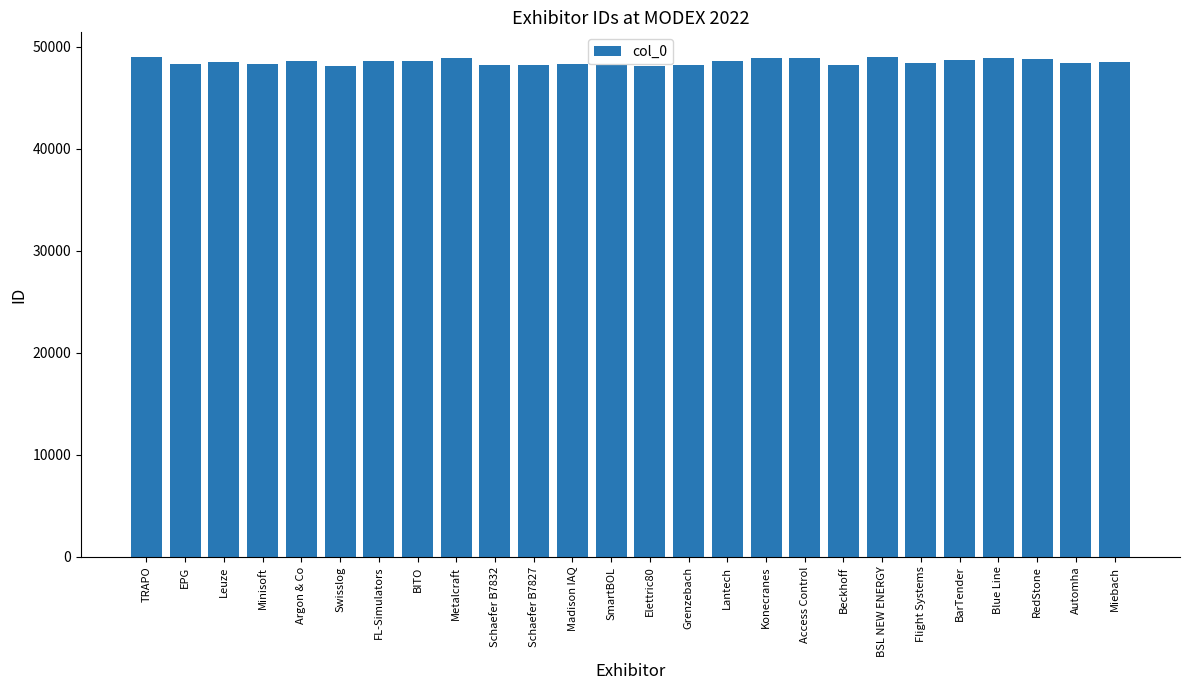

What is the label of the 4th bar from the right?

Blue Line